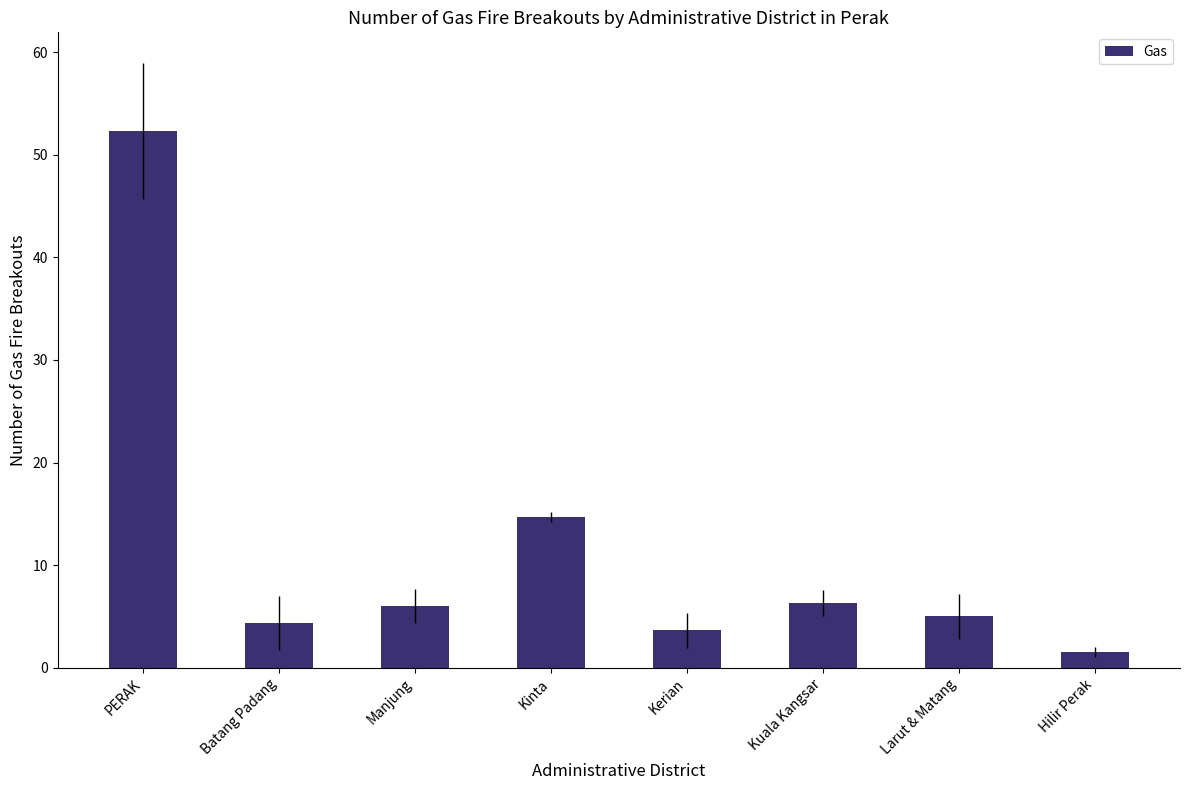

How many distinct data groups are displayed?

1